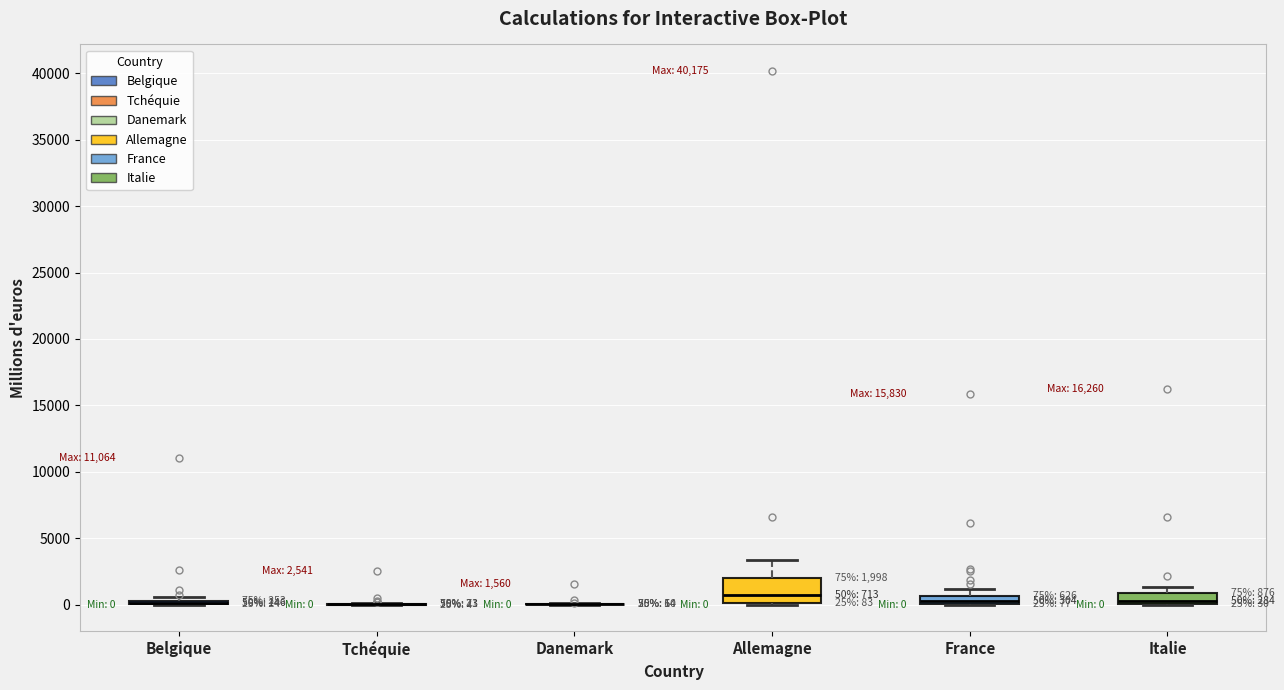

Comparing the boxes themselves (not the whiskers), which one is the tallest?

Allemagne